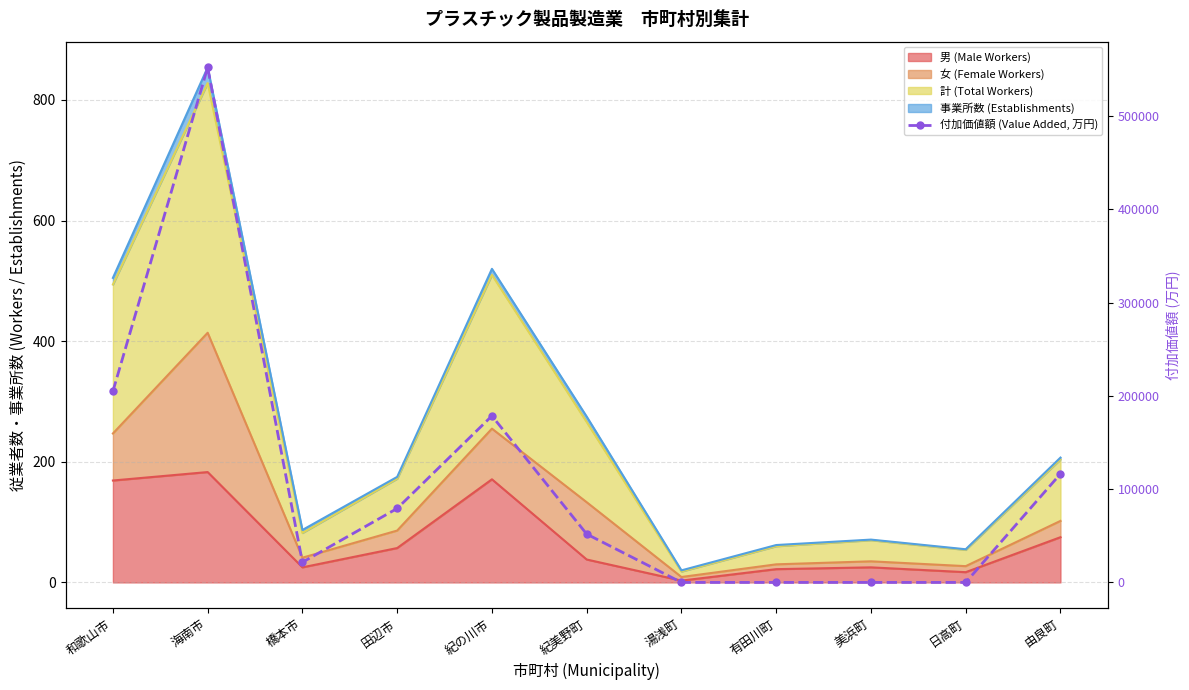

The value at 和歌山市 is 302596. True or false?

False